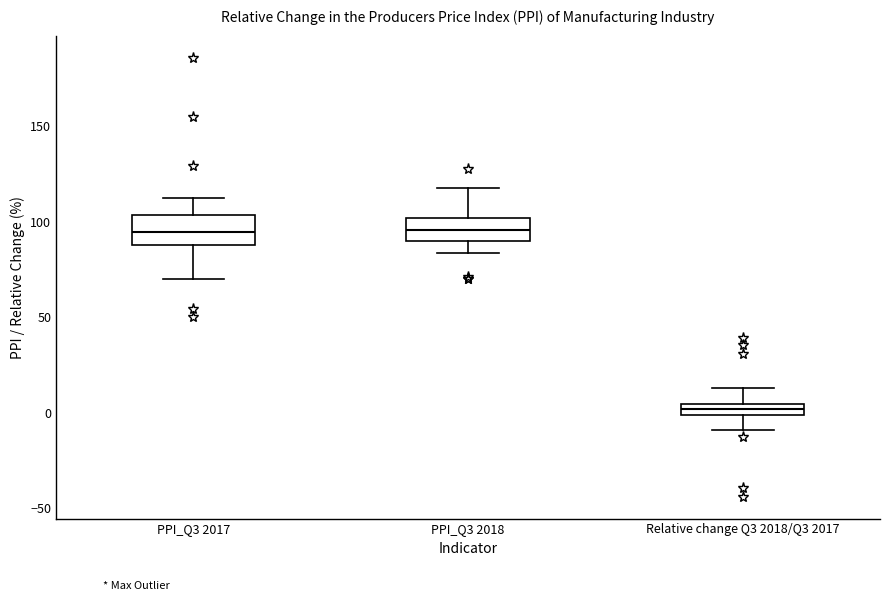

Where does the upper whisker of the box for Relative change Q3 2018/Q3 2017 end on the y-axis? The values are not printed on the chart, so give them approximately, as read against the axis.

15